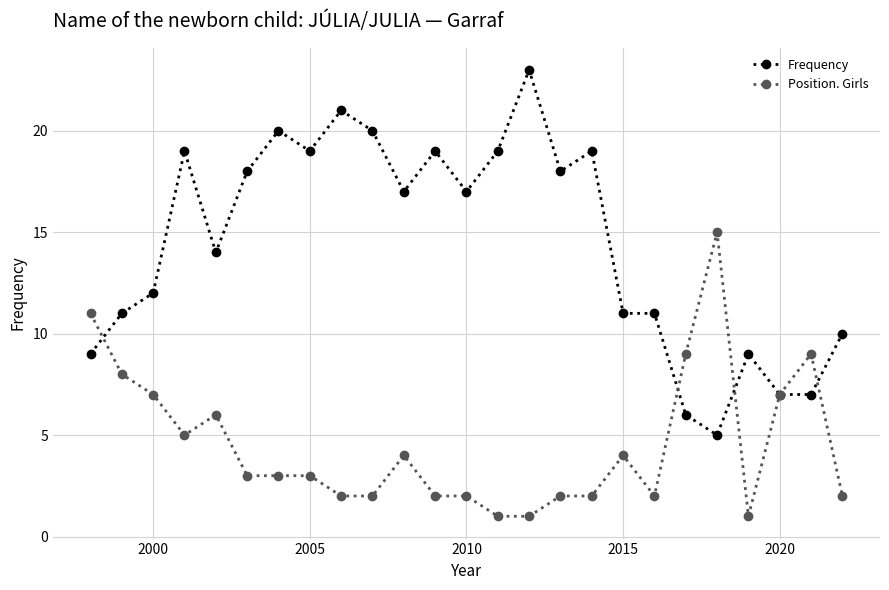

Which series has the largest range (max minus min)?

Frequency